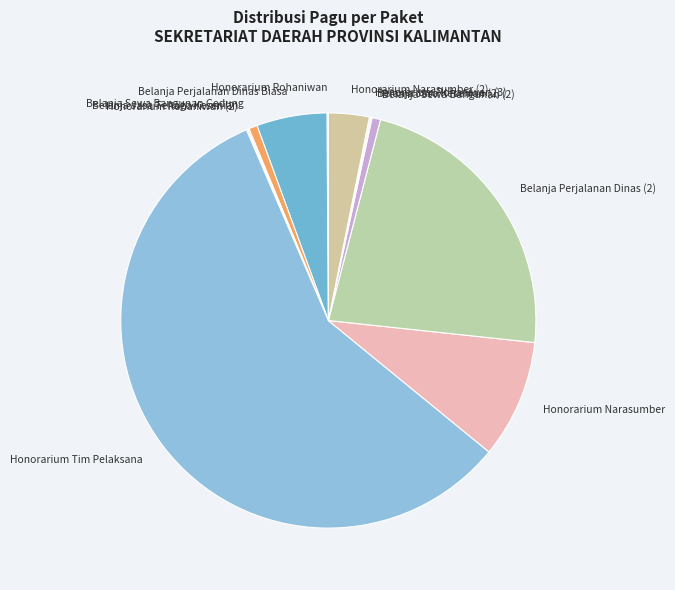

What is the largest slice in the pie chart?

Honorarium Tim Pelaksana